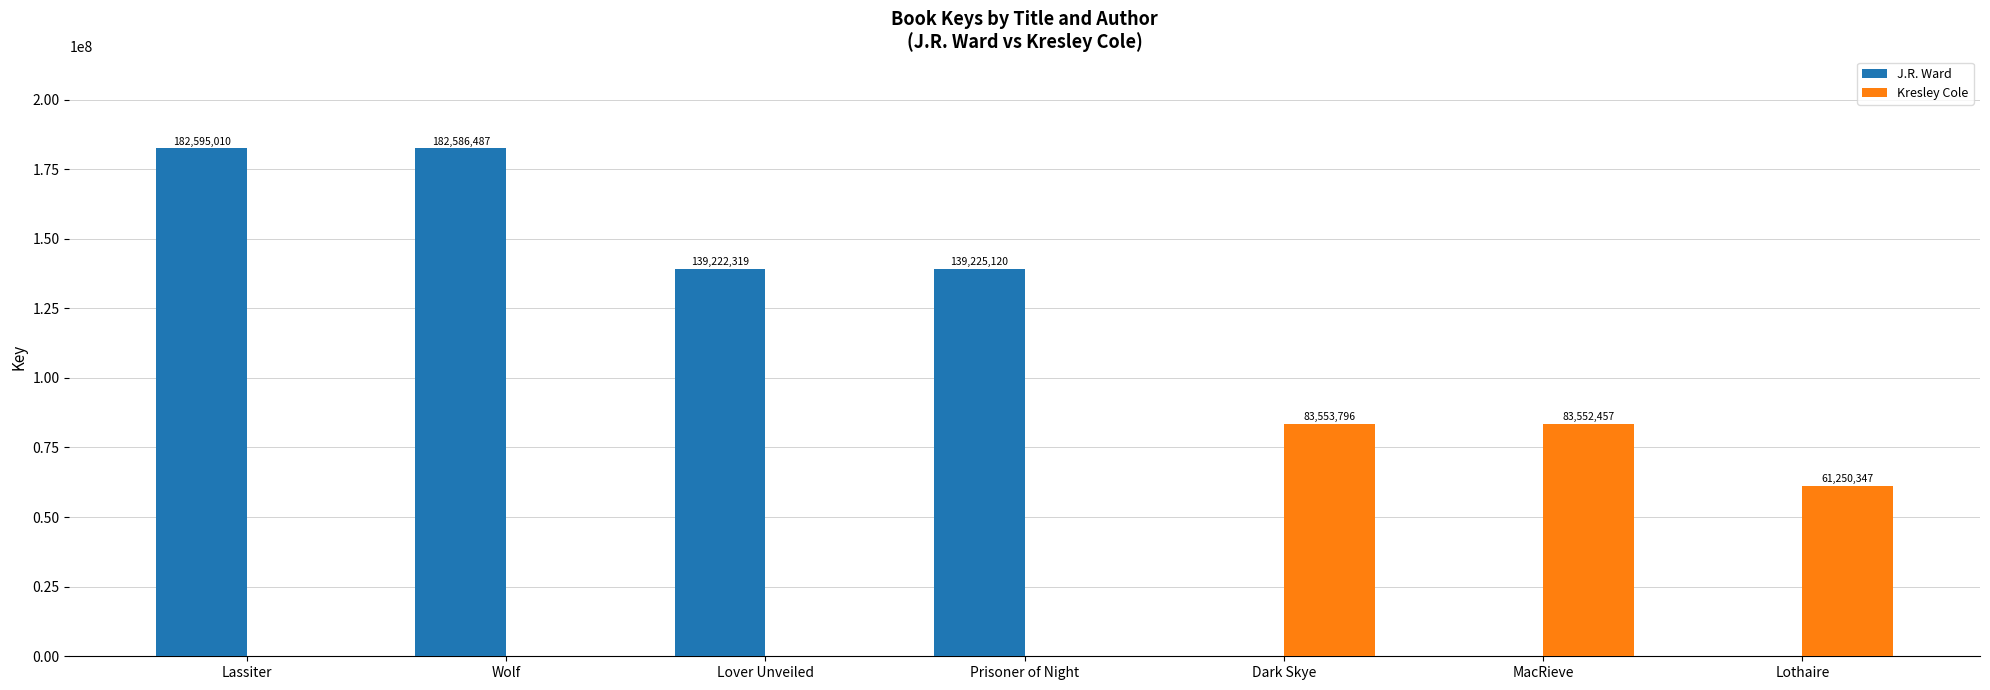

True or false: Kresley Cole has a value of 83553796 at Dark Skye.

True